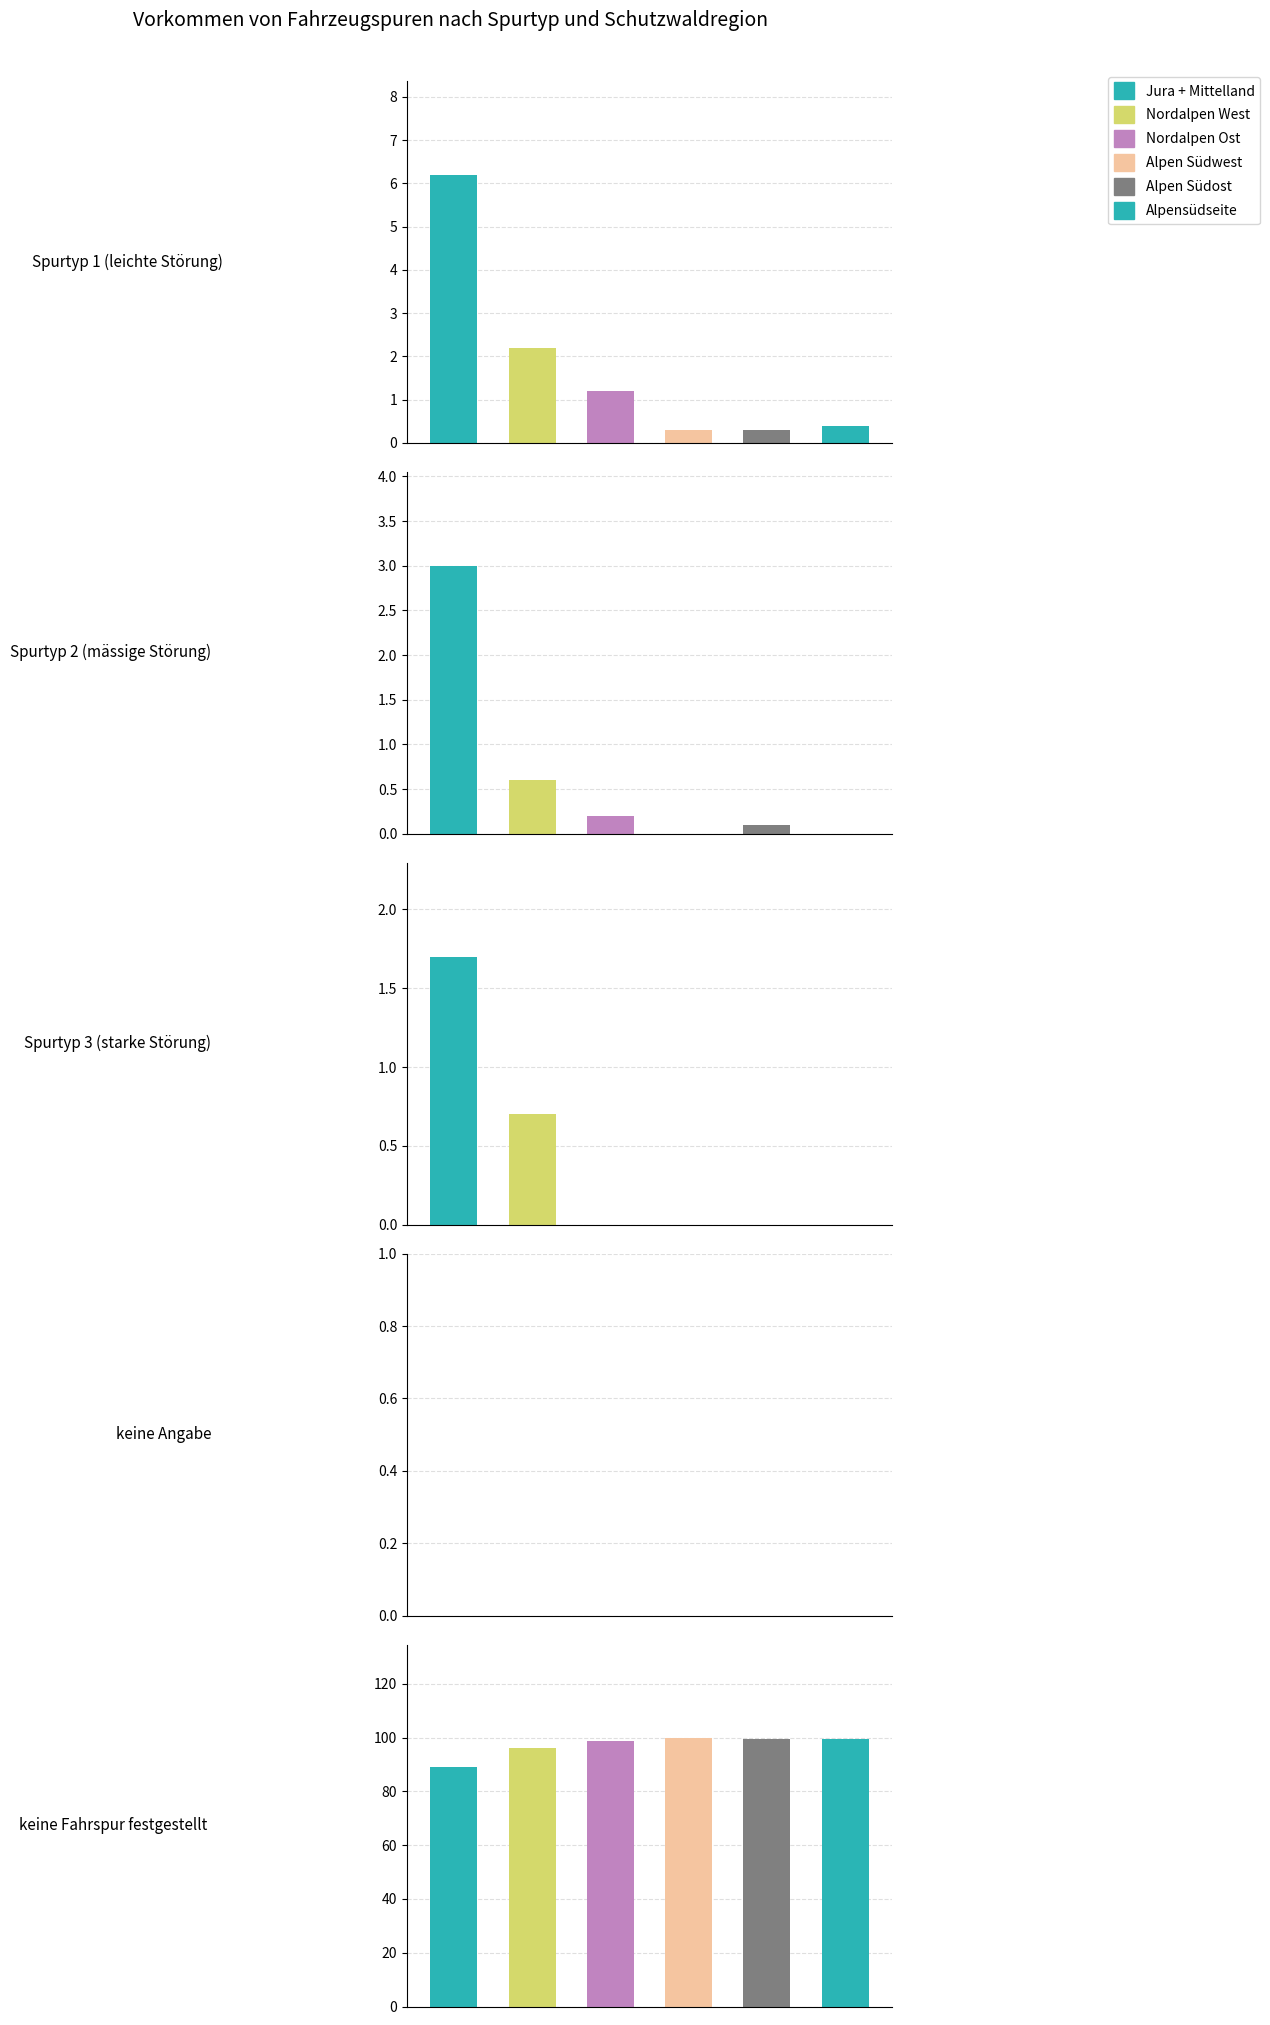

Where does the Jura + Mittelland series first go above 3?

Spurtyp 1 (leichte Störung)